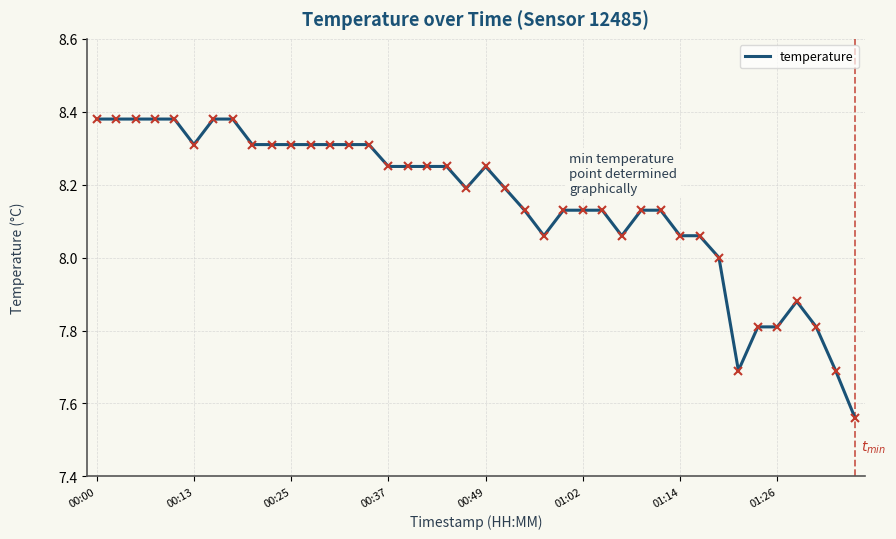

What is the difference between the maximum and minimum values?

0.8